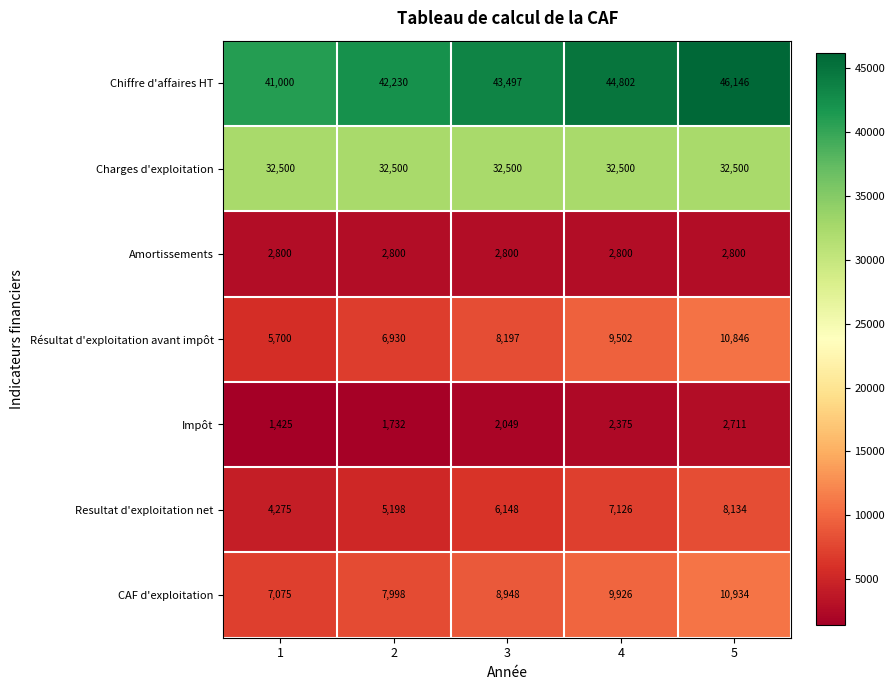

Count the number of data series in this chart.

7